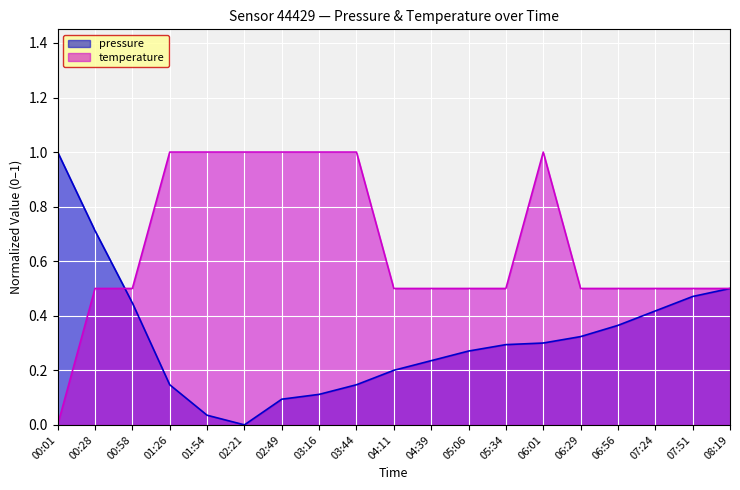

Between 08:19 and 04:39, which is larger?

08:19